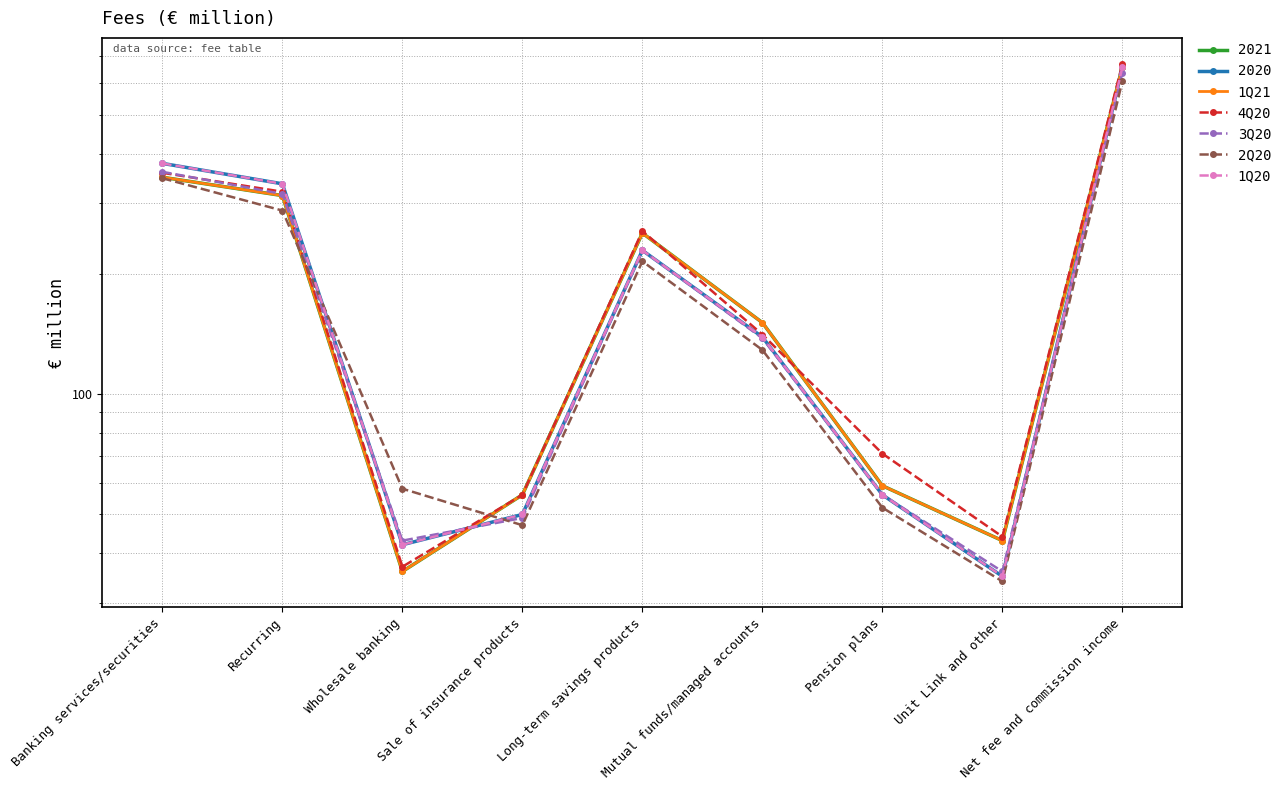

After their last crossing, which series has the higher values: 1Q20 or 4Q20?

4Q20